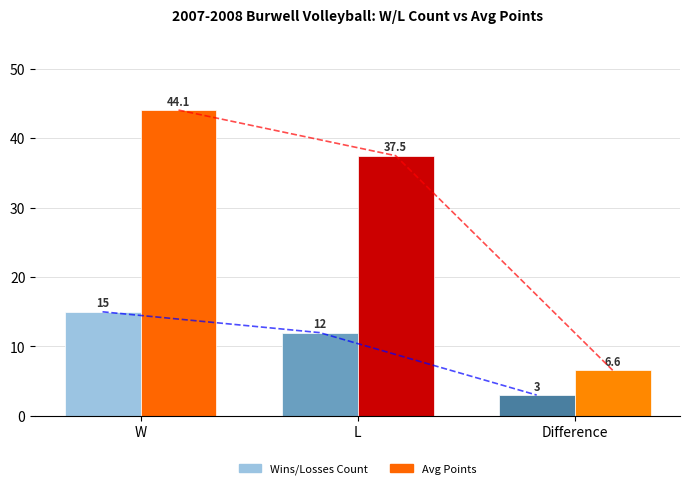

Which category has the highest value in the Wins/Losses Count series?

W